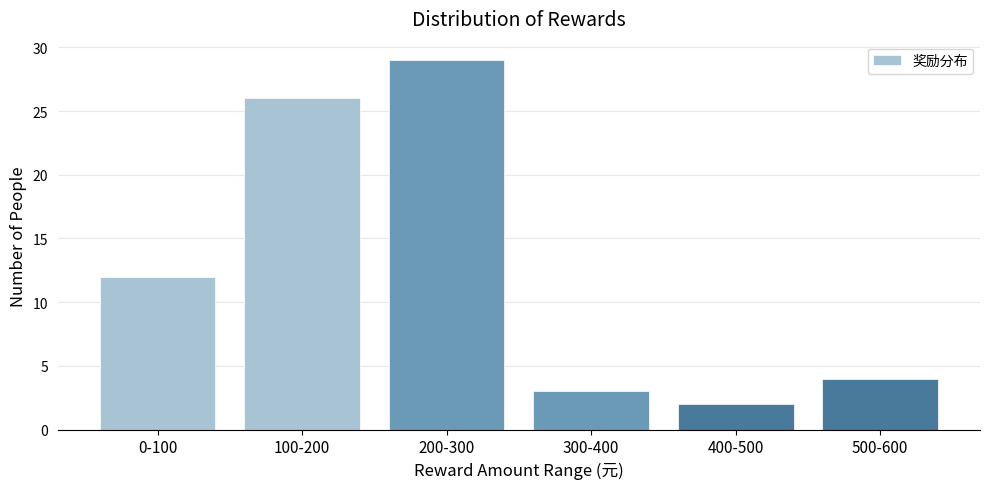

Reading left to right, what are all the values shown in this chart?

0-100=12	100-200=26	200-300=29	300-400=3	400-500=2	500-600=4